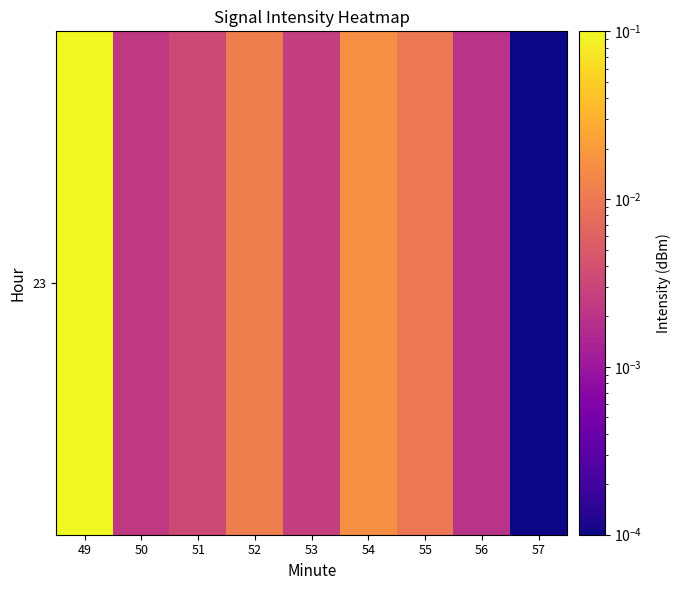

The chart shows a value of 0.0 at 57. True or false?

True